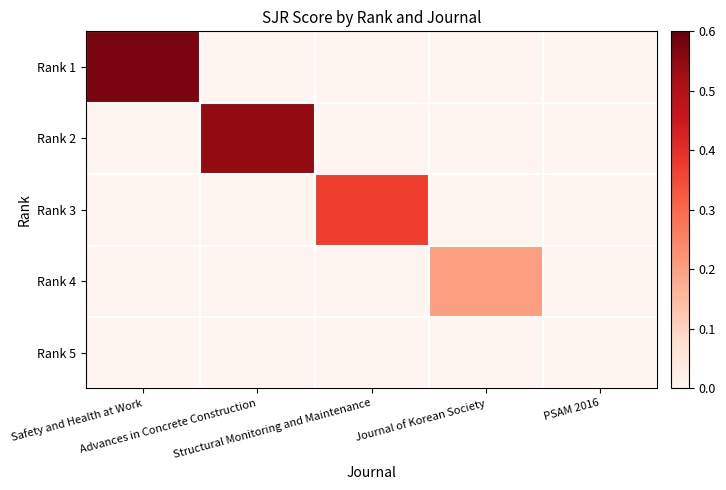

Which series changed the most between Advances in Concrete Construction and Journal of Korean Society?

Rank 2